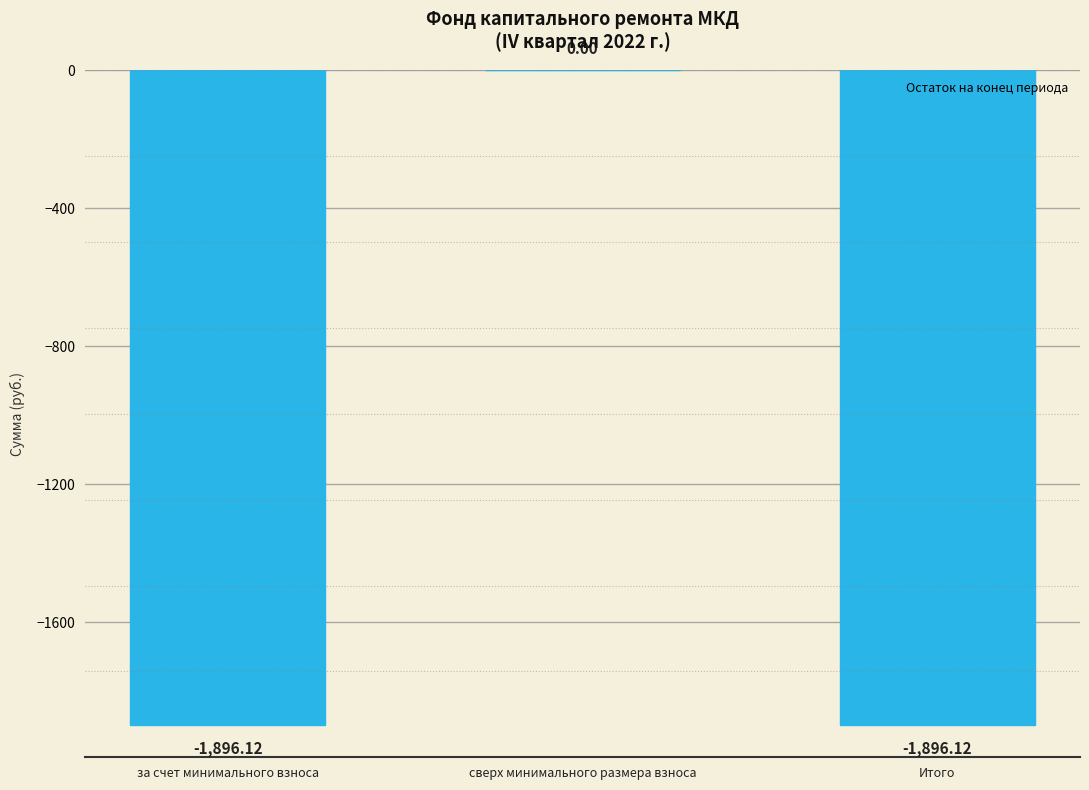

What is the sum of all values?

-3792.2